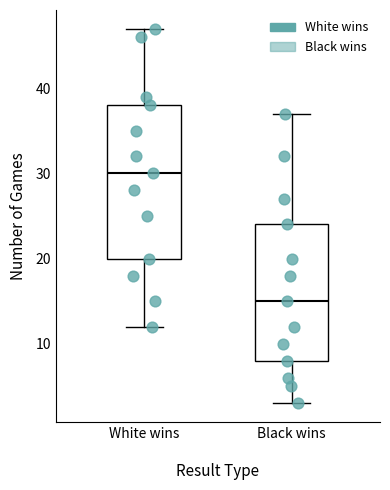

Where is the upper edge of the box for White wins on the y-axis? The values are not printed on the chart, so give them approximately, as read against the axis.

38